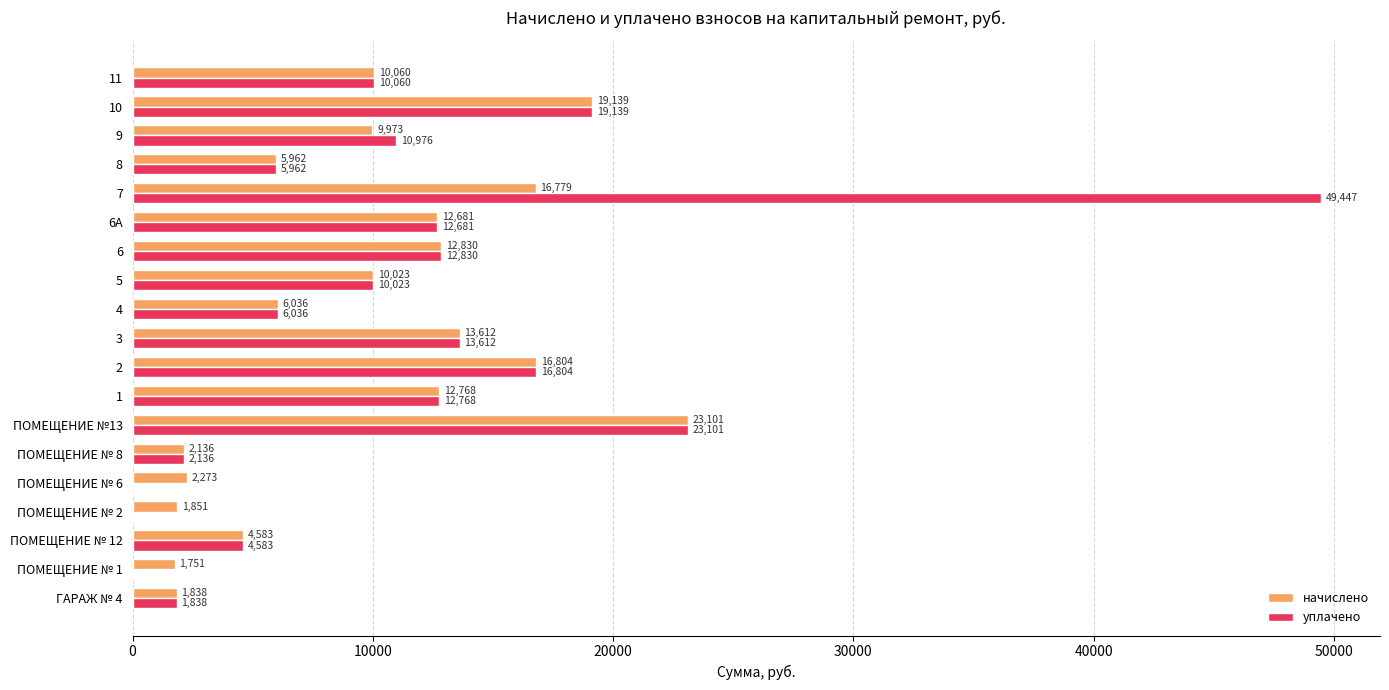

What is the maximum value shown in the chart?

49446.6